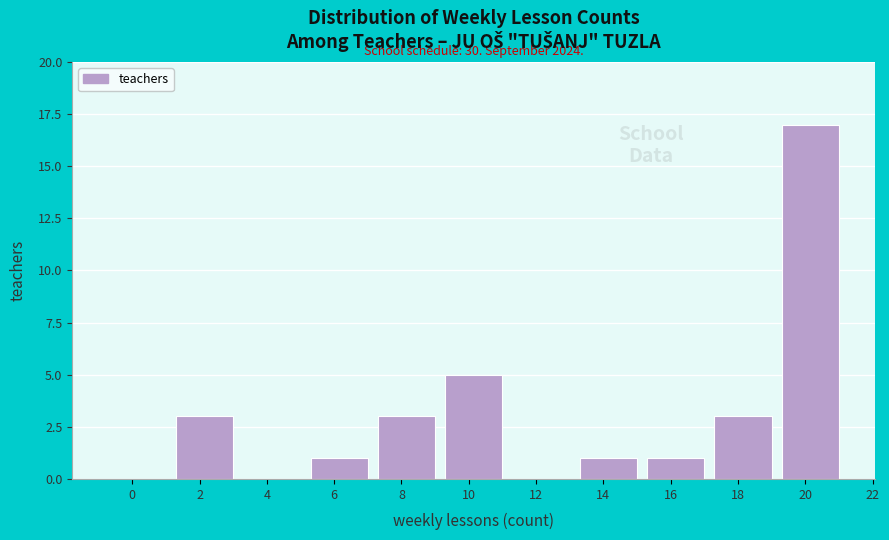

Reading right to left, transcribe all the data shown in this chart.

20=17	18=3	16=1	14=1	12=0	10=5	8=3	6=1	4=0	2=3	0=0